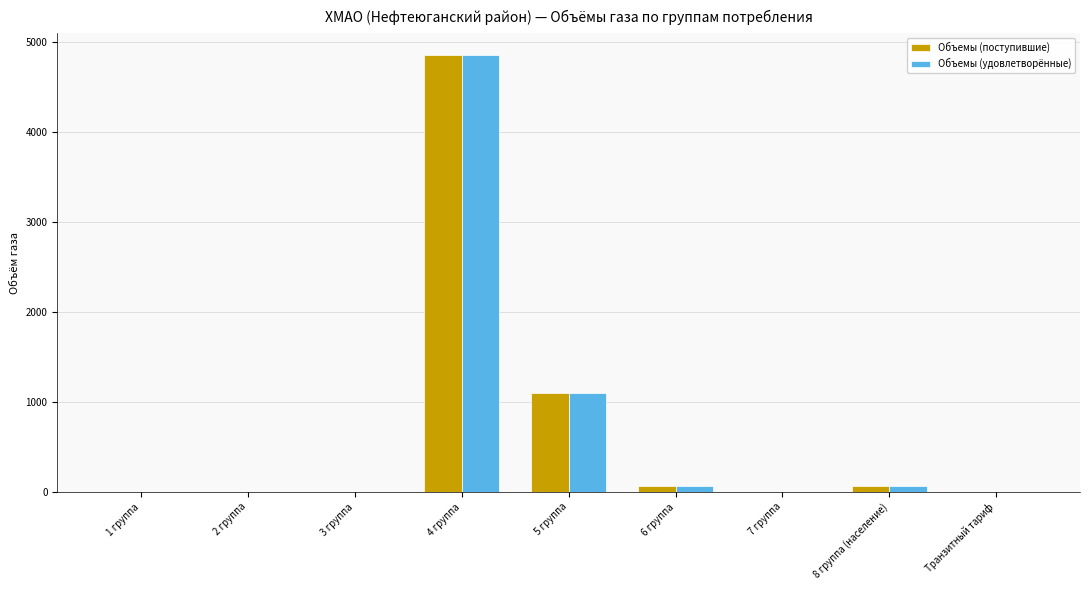

At which category is the sum across all series the highest?

4 группа